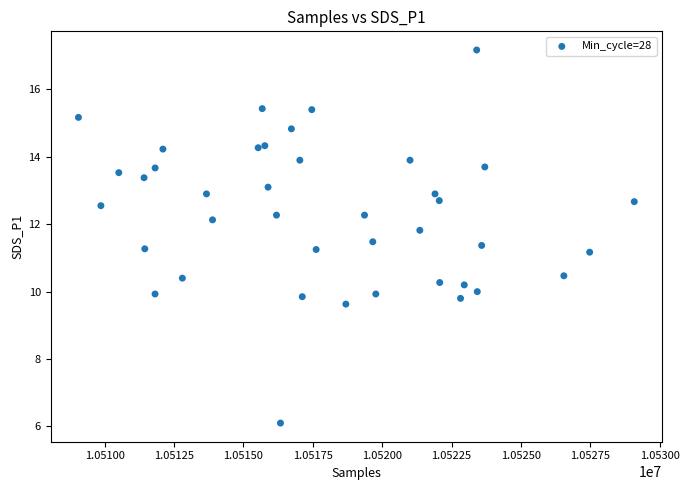

What is the range of Y values (max minus min)?

11.1